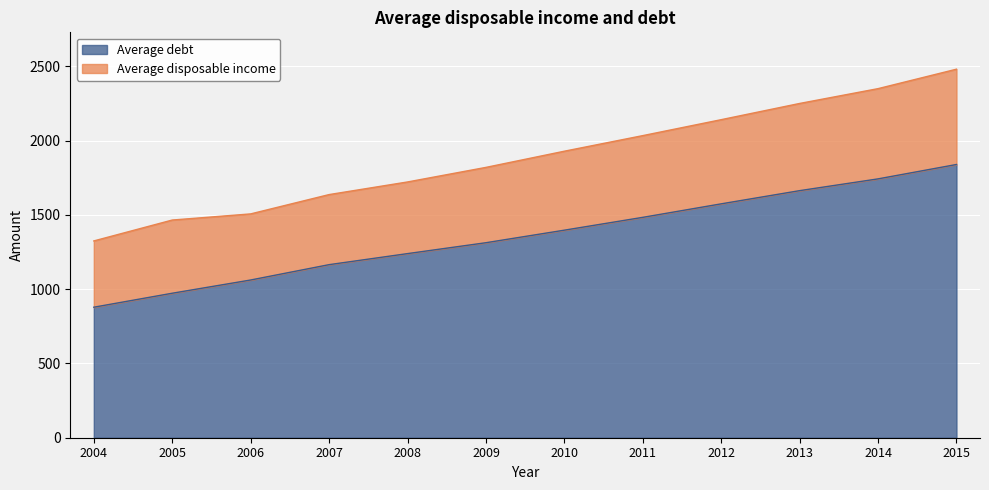

What is the difference between the values at 2009 and 2012?

261.6